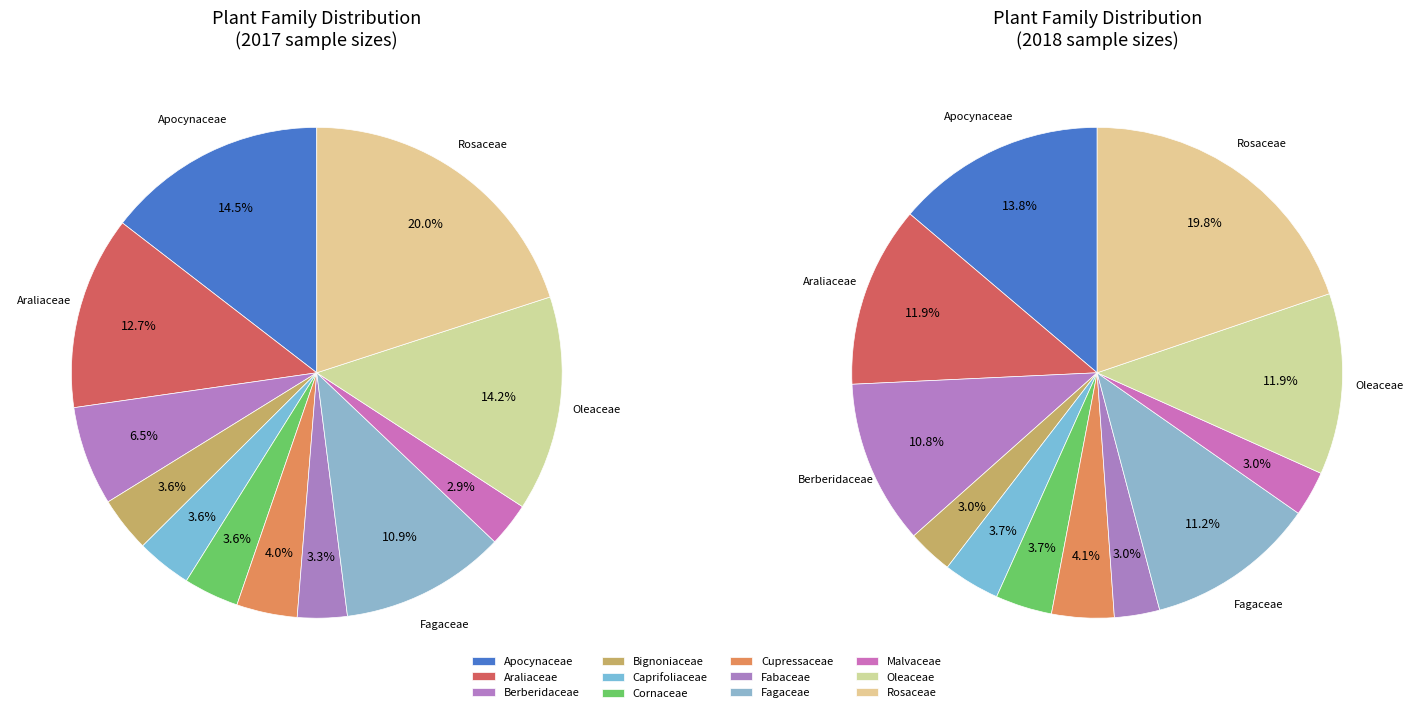

True or false: Oleaceae accounts for 14% of the total.

True